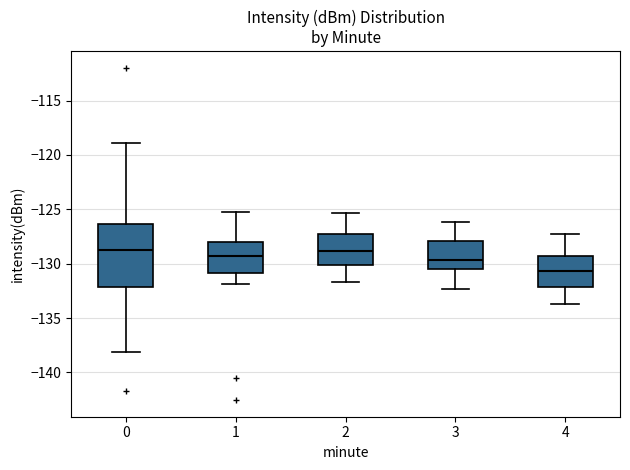

Reading left to right, read every box against the y-axis: the position of its median line, the range the box covers, and the ends of its whiskers. The values are not printed on the chart, so give them approximately, as read against the axis.

0: median -128.5, box -132.0 to -126.5, whiskers -138.0 to -119.0
1: median -129.5, box -131.0 to -128.0, whiskers -132.0 to -125.5
2: median -129.0, box -130.0 to -127.5, whiskers -131.5 to -125.5
3: median -129.5, box -130.5 to -128.0, whiskers -132.5 to -126.0
4: median -130.5, box -132.0 to -129.0, whiskers -133.5 to -127.5